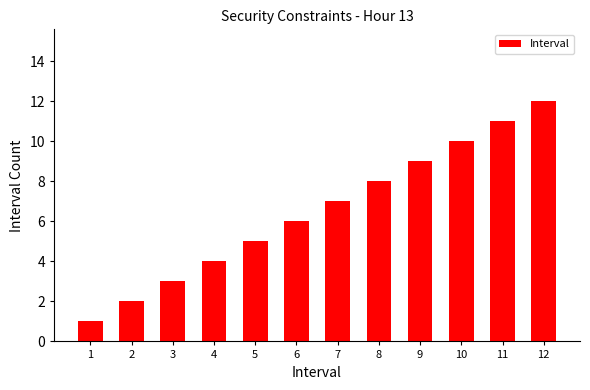

Reading left to right, extract all data points from this chart.

1	2	3	4	5	6	7	8	9	10	11	12